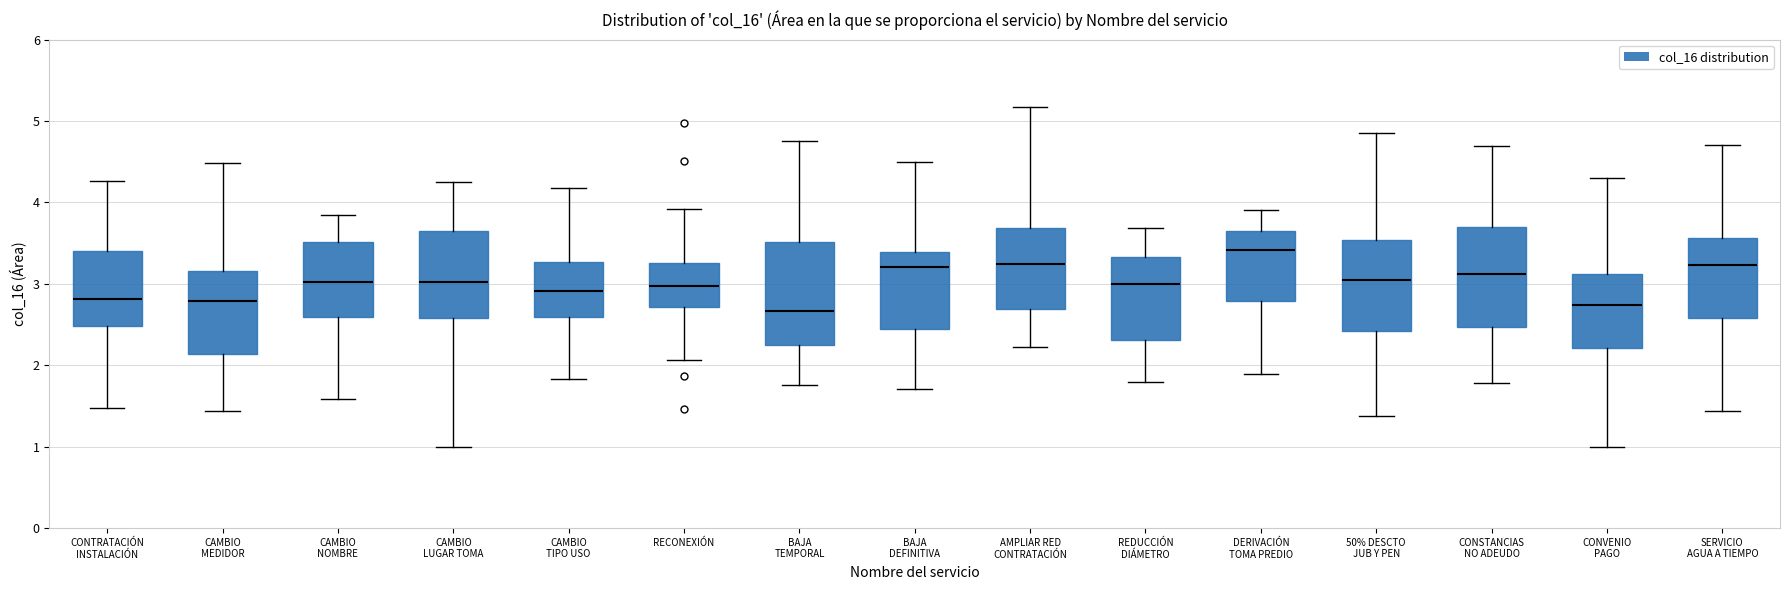

Where does the upper whisker of the box for CONTRATACIÓN INSTALACIÓN end on the y-axis? The values are not printed on the chart, so give them approximately, as read against the axis.

4.3